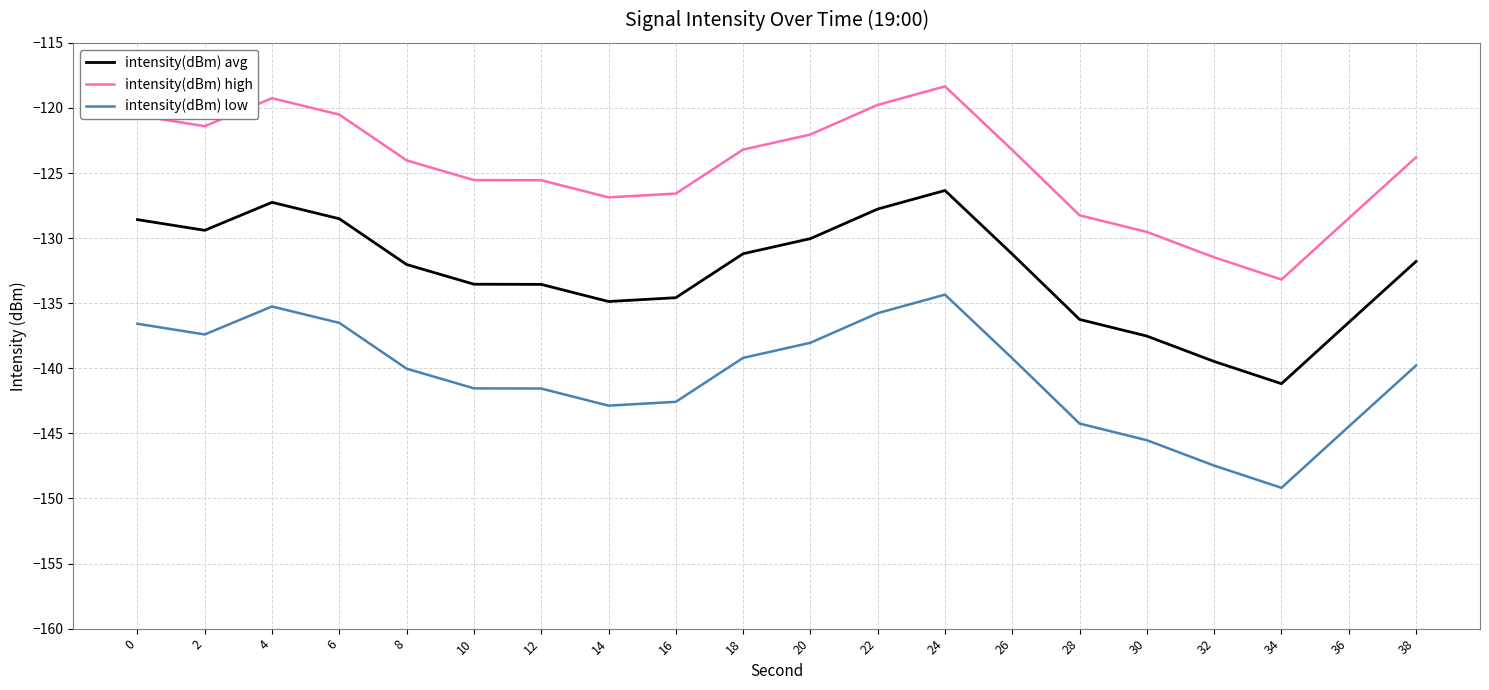

True or false: intensity(dBm) high and intensity(dBm) low cross at least once.

False